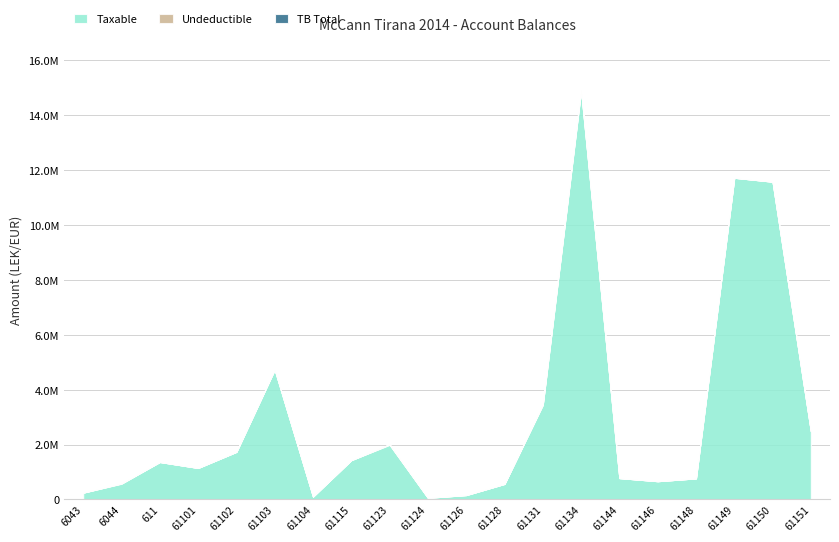

The TB series shows 1366068.5 at 611. True or false?

True